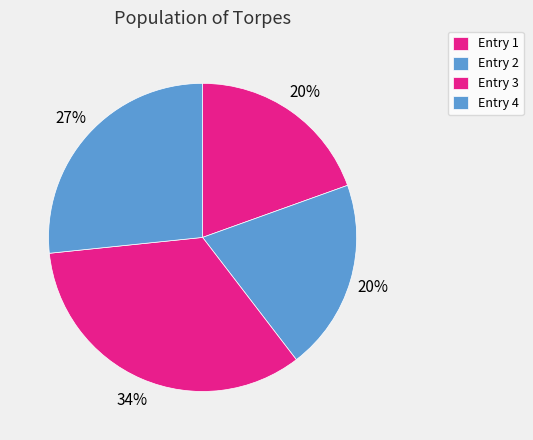

How many slices are in this pie chart?

4